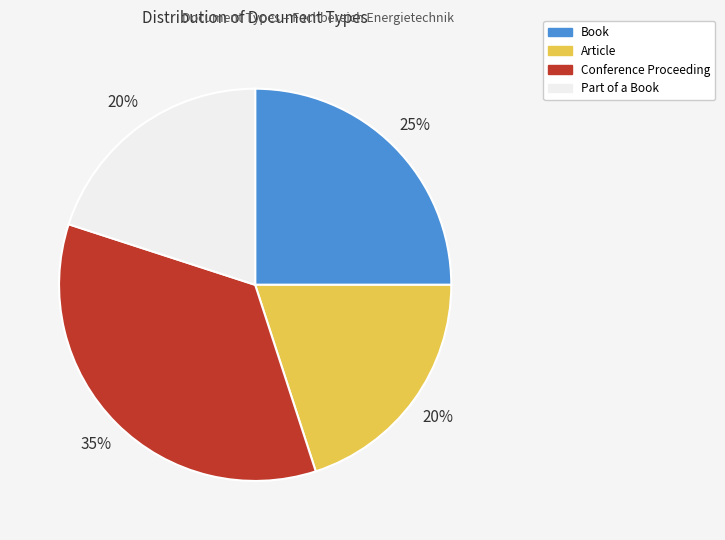

Combined, do Part of a Book and Book account for over 50%?

No